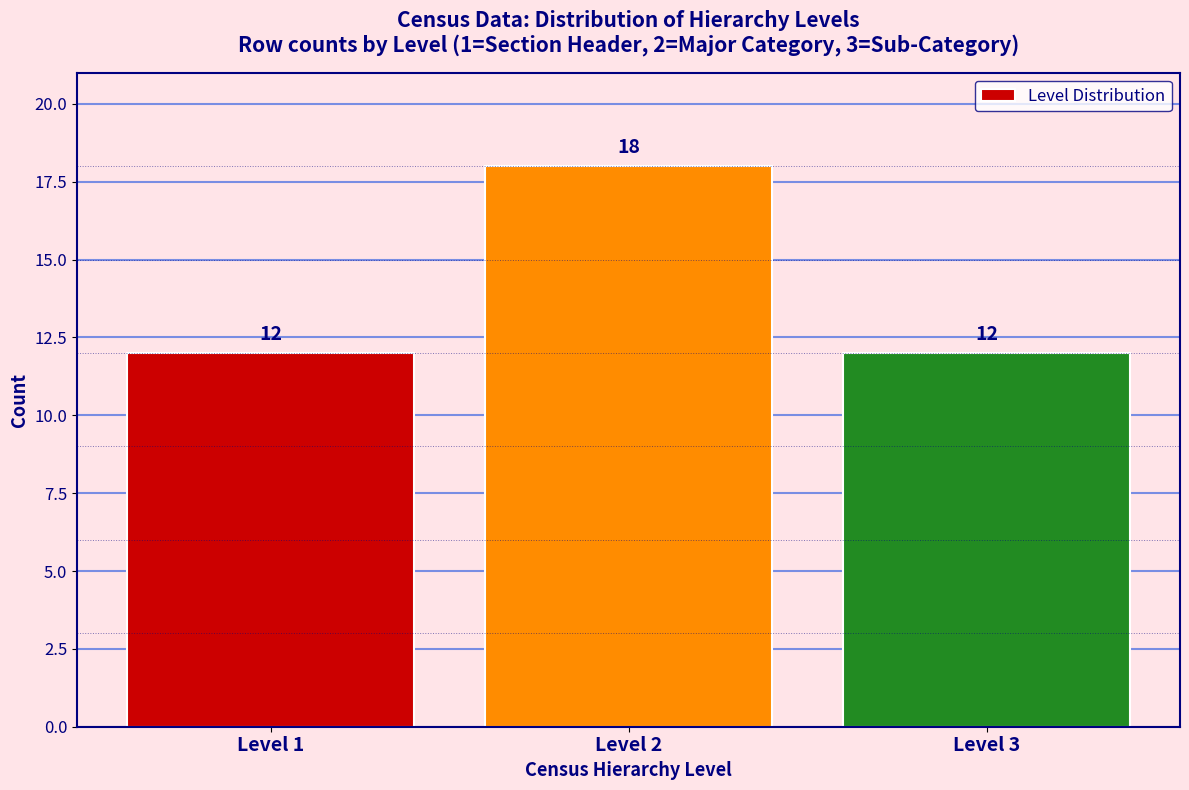

Reading left to right, extract all data points from this chart.

12	18	12